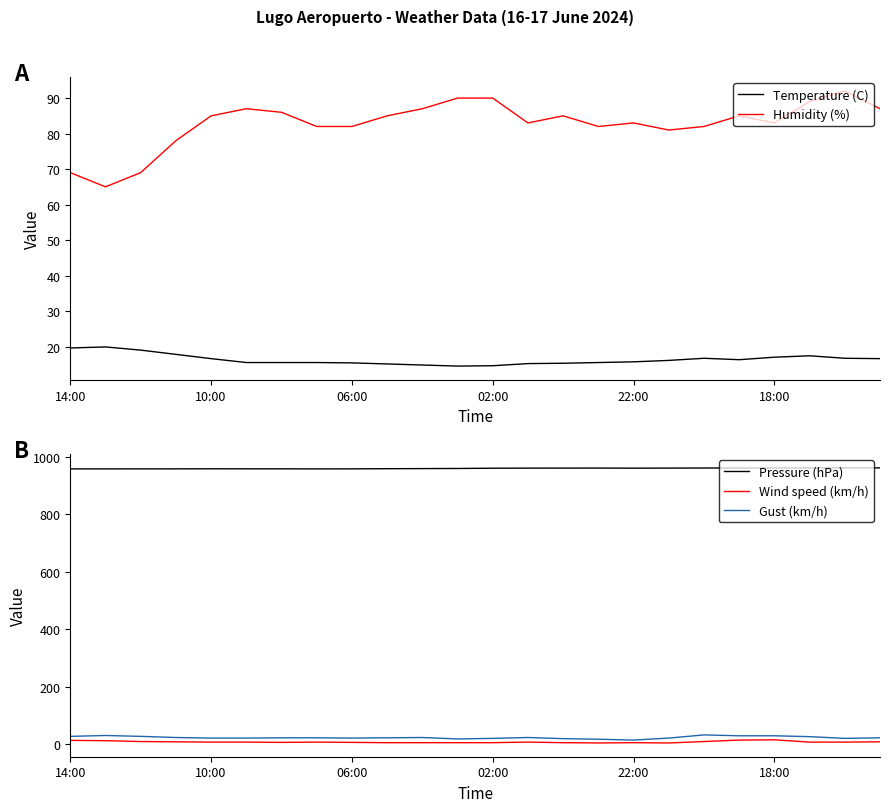

What is the highest value of the Gust (km/h) series?

33.0